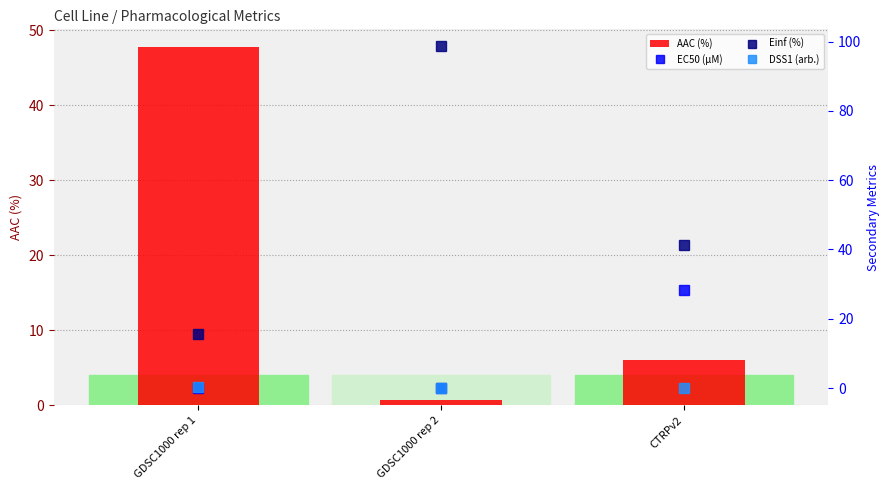

What is the lowest value of the Einf (%) series?

15.7